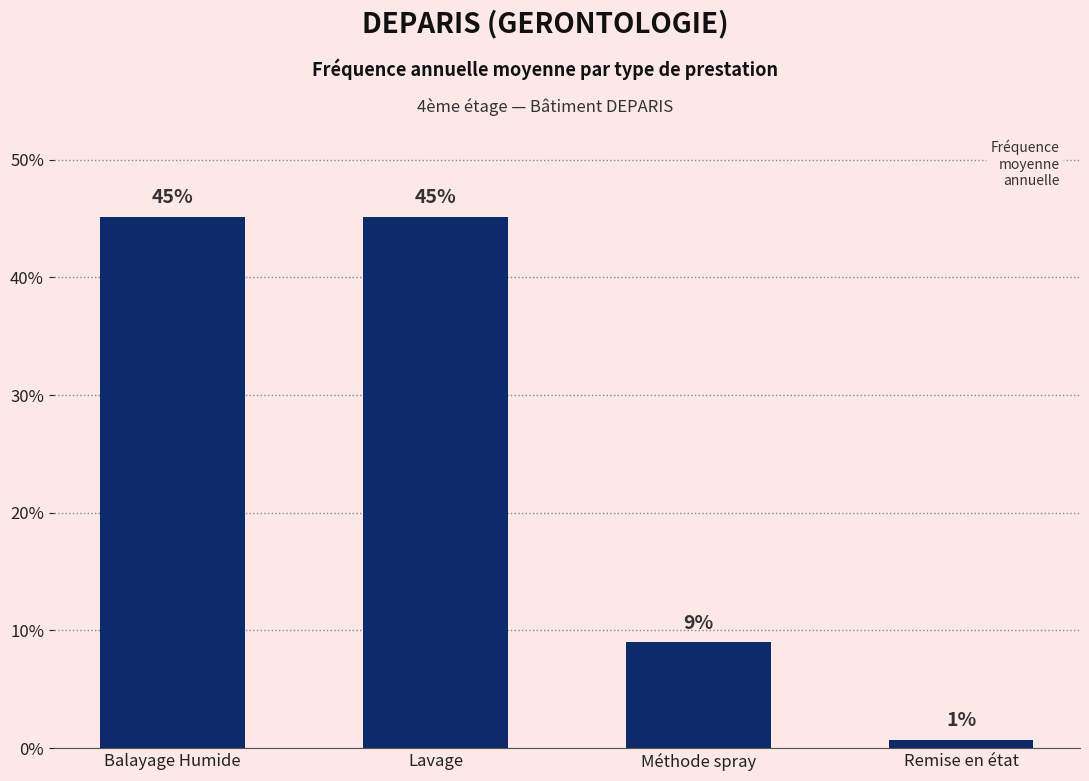

What is the label of the 4th bar from the right?

Balayage Humide